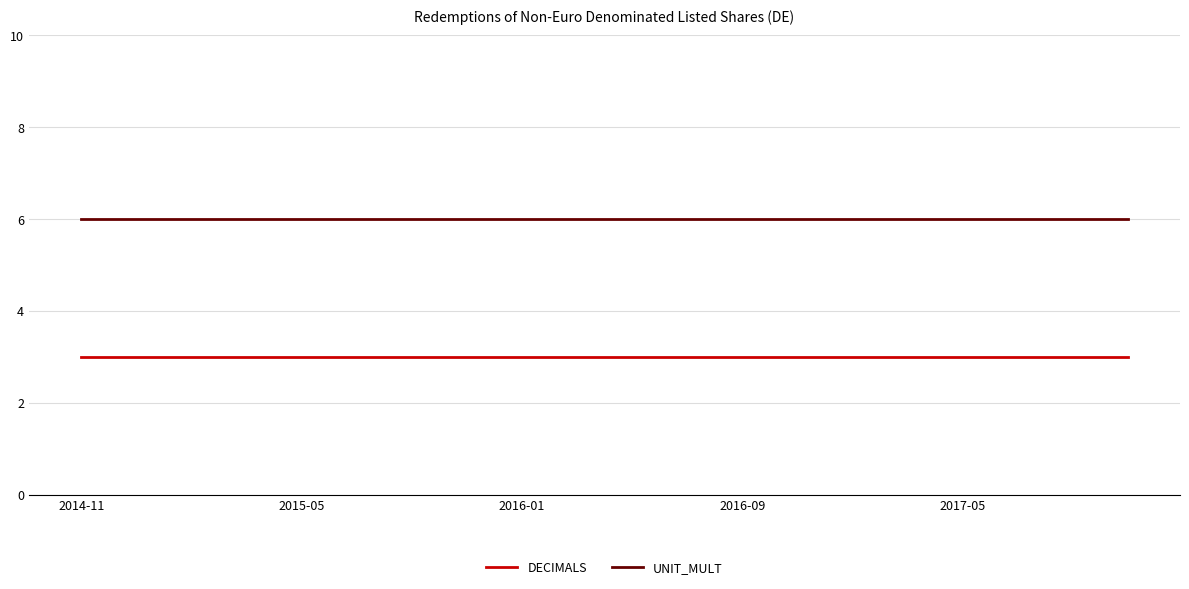

True or false: DECIMALS and UNIT_MULT intersect in this chart.

False